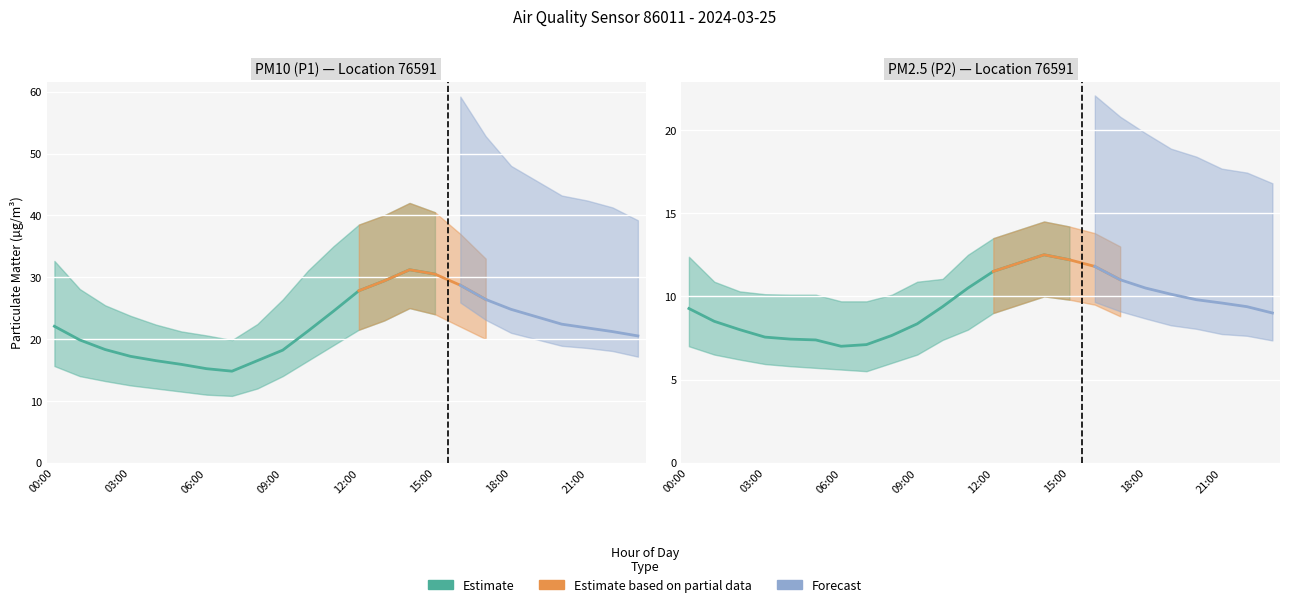

Does the chart display data point markers on the line(s)?

No